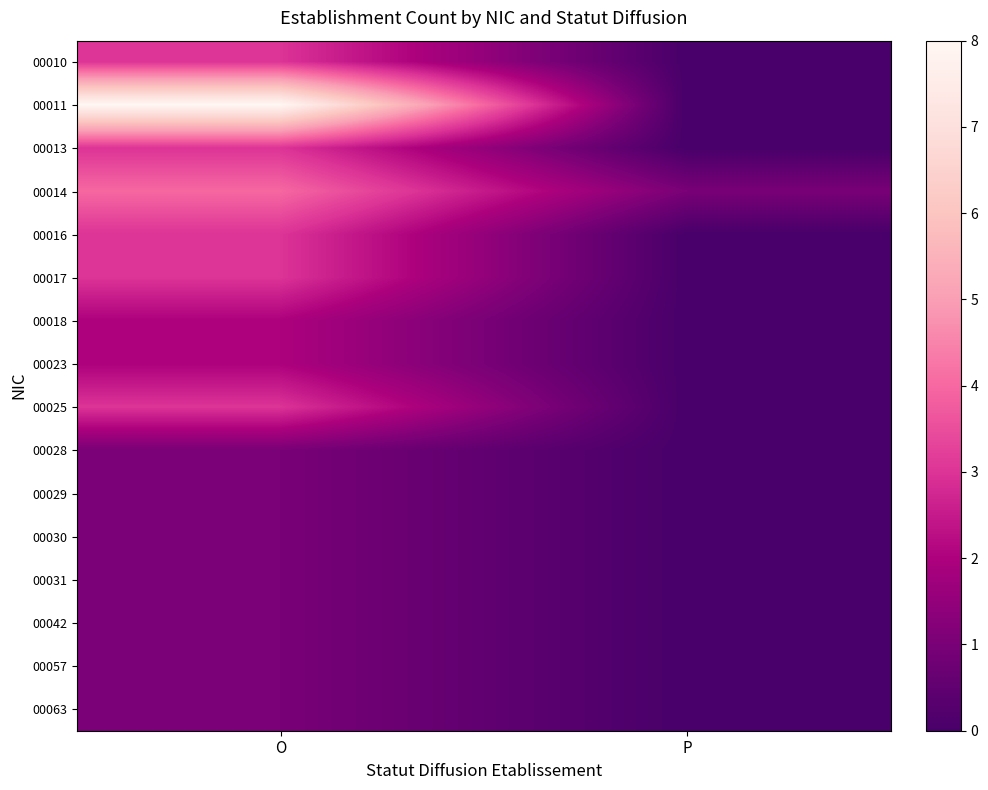

Between O and P, which is larger?

O